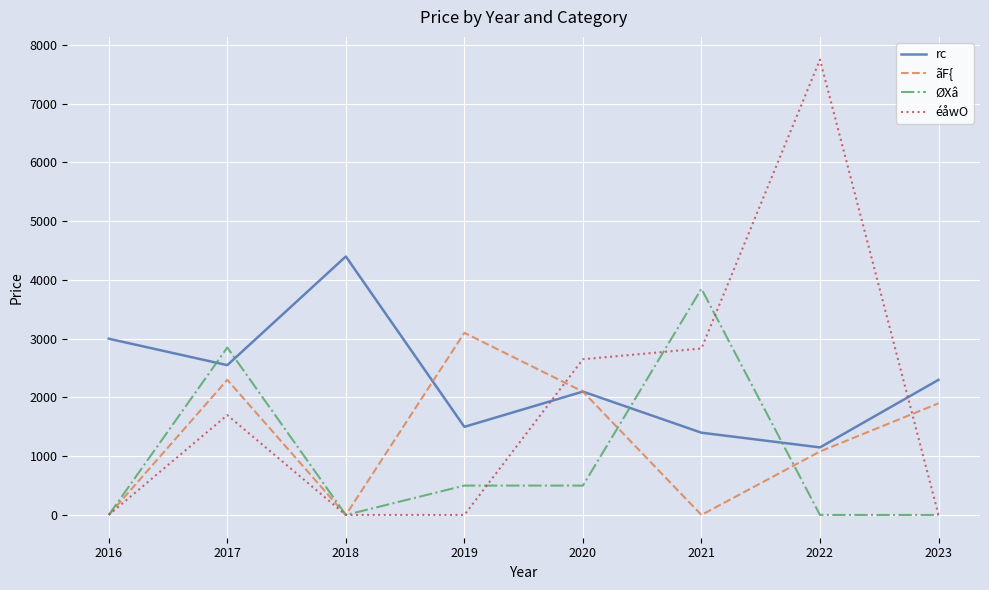

The value of rc at 2017 is 891.1. True or false?

False